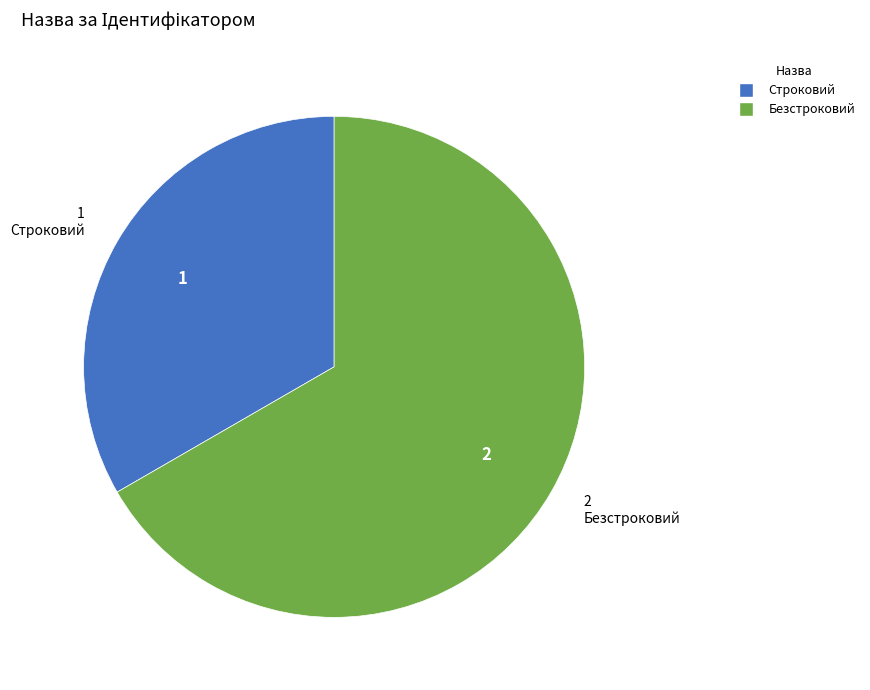

Do Безстроковий and Строковий together represent more than half of the pie?

Yes